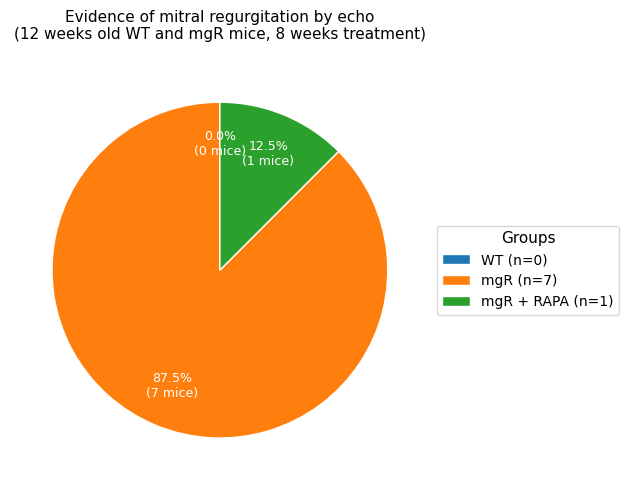

Does mgR (n=7) account for over 50% of the chart?

Yes